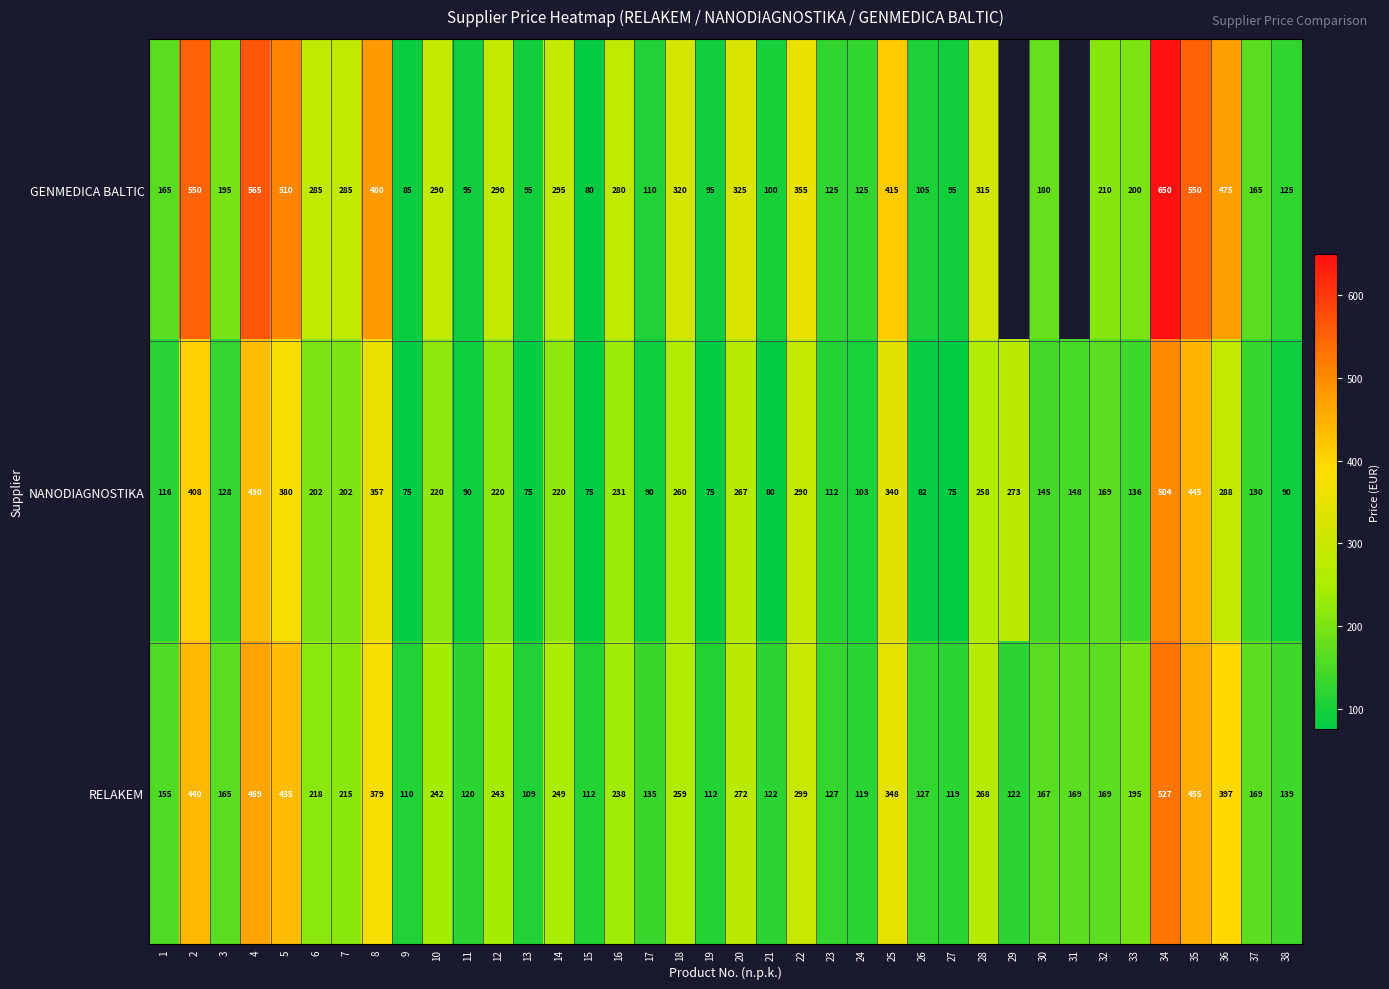

Is the value of RELAKEM at 8 greater than the value of NANODIAGNOSTIKA at 34?

No